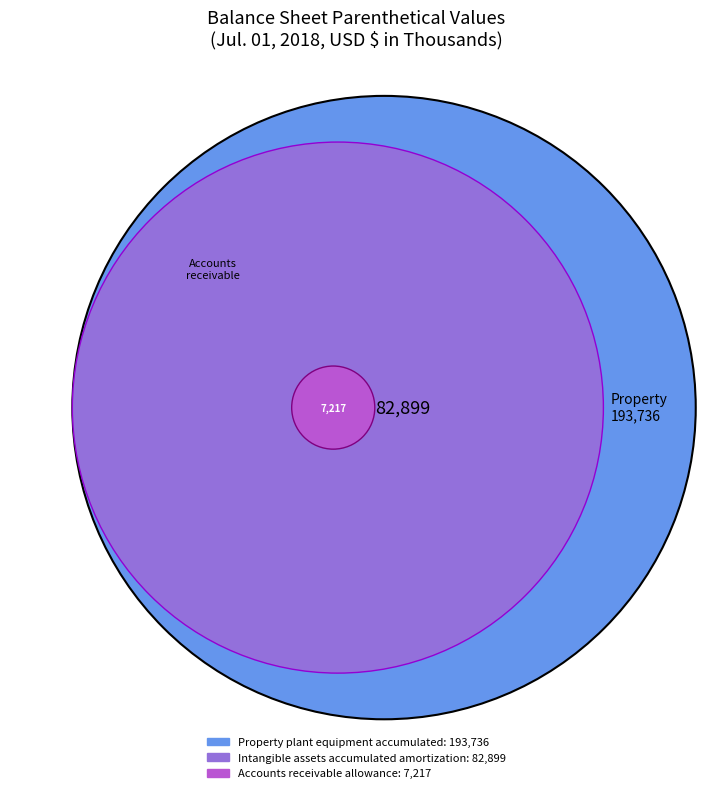

To the nearest percent, what is the combined percentage of Intangible assets accumulated amortization and Accounts receivable allowance?

32%